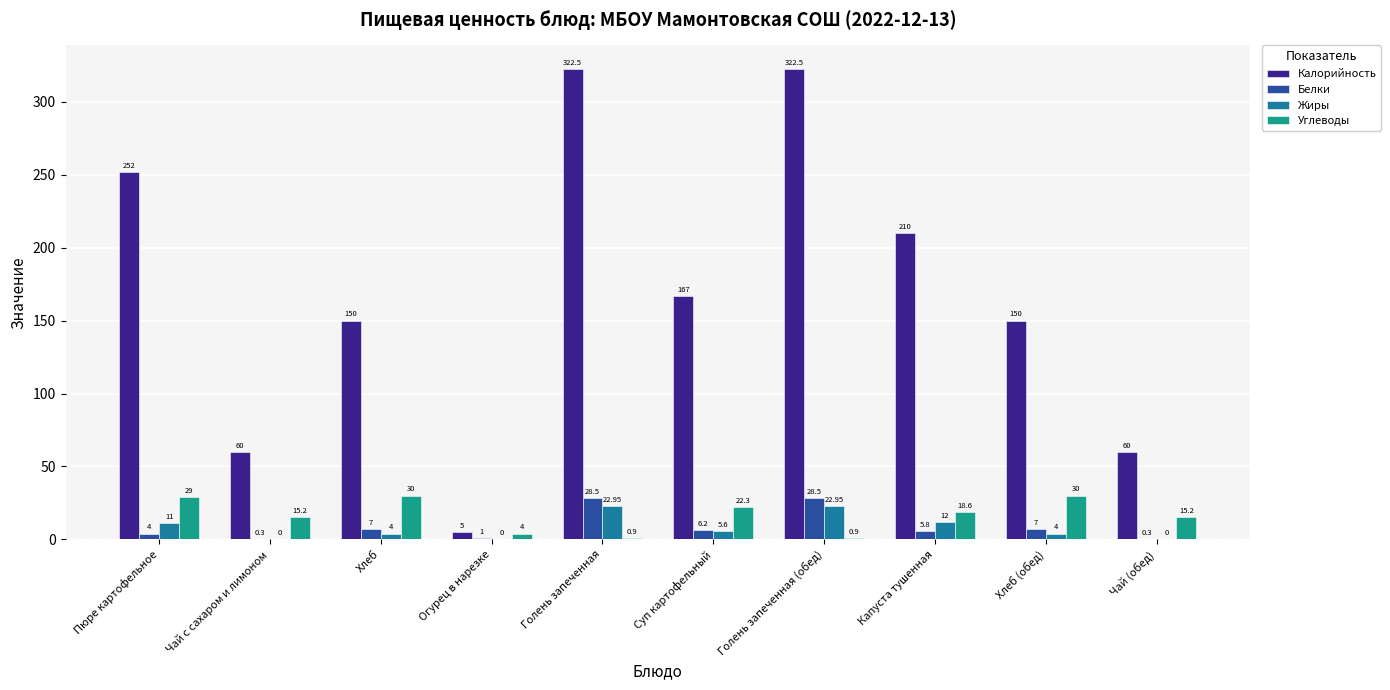

Between Пюре картофельное and Хлеб, which series saw the biggest shift?

Калорийность